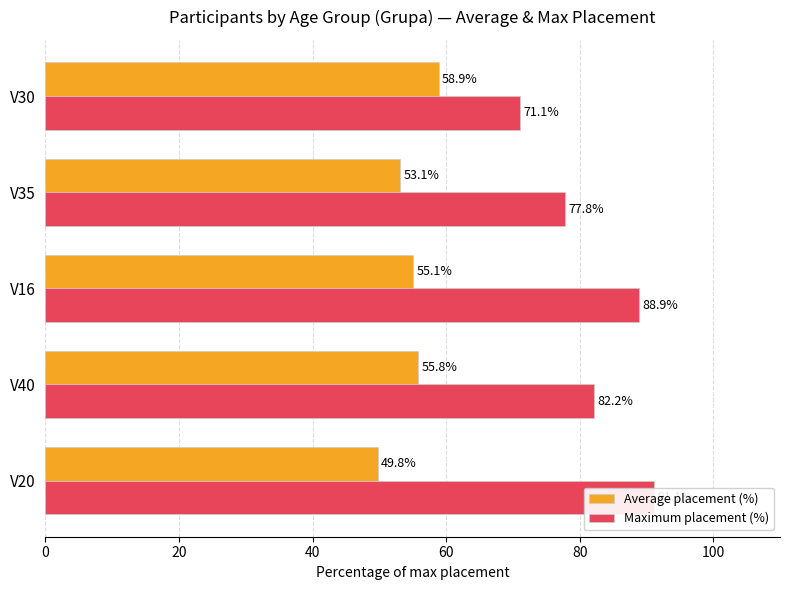

Reading left to right, transcribe all the data shown in this chart.

Average placement (%): 49.8	55.8	55.1	53.1	58.9
Maximum placement (%): 91.1	82.2	88.9	77.8	71.1